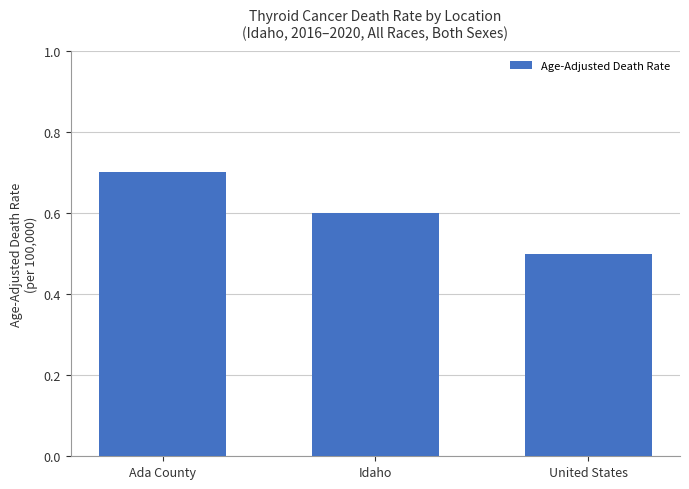

What is the value of the 1st bar from the left?

0.7